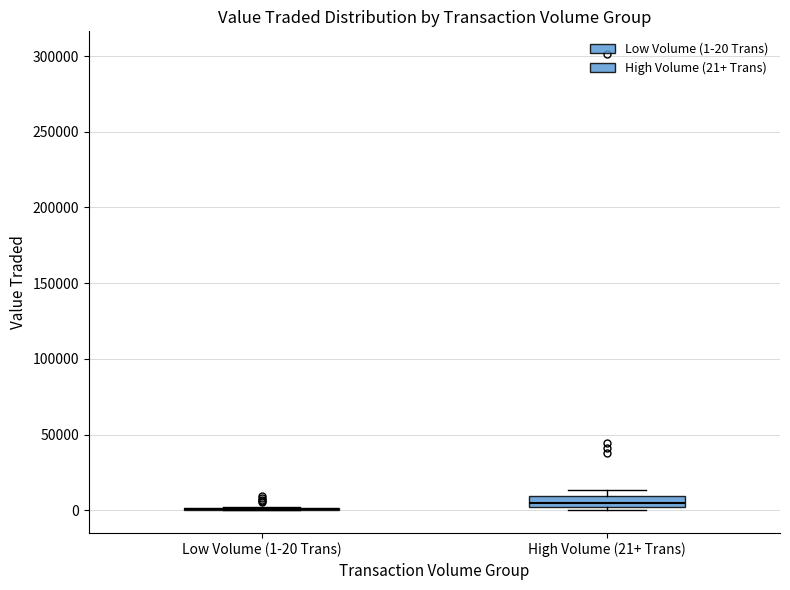

Comparing the boxes themselves (not the whiskers), which one is the tallest?

High Volume (21+ Trans)